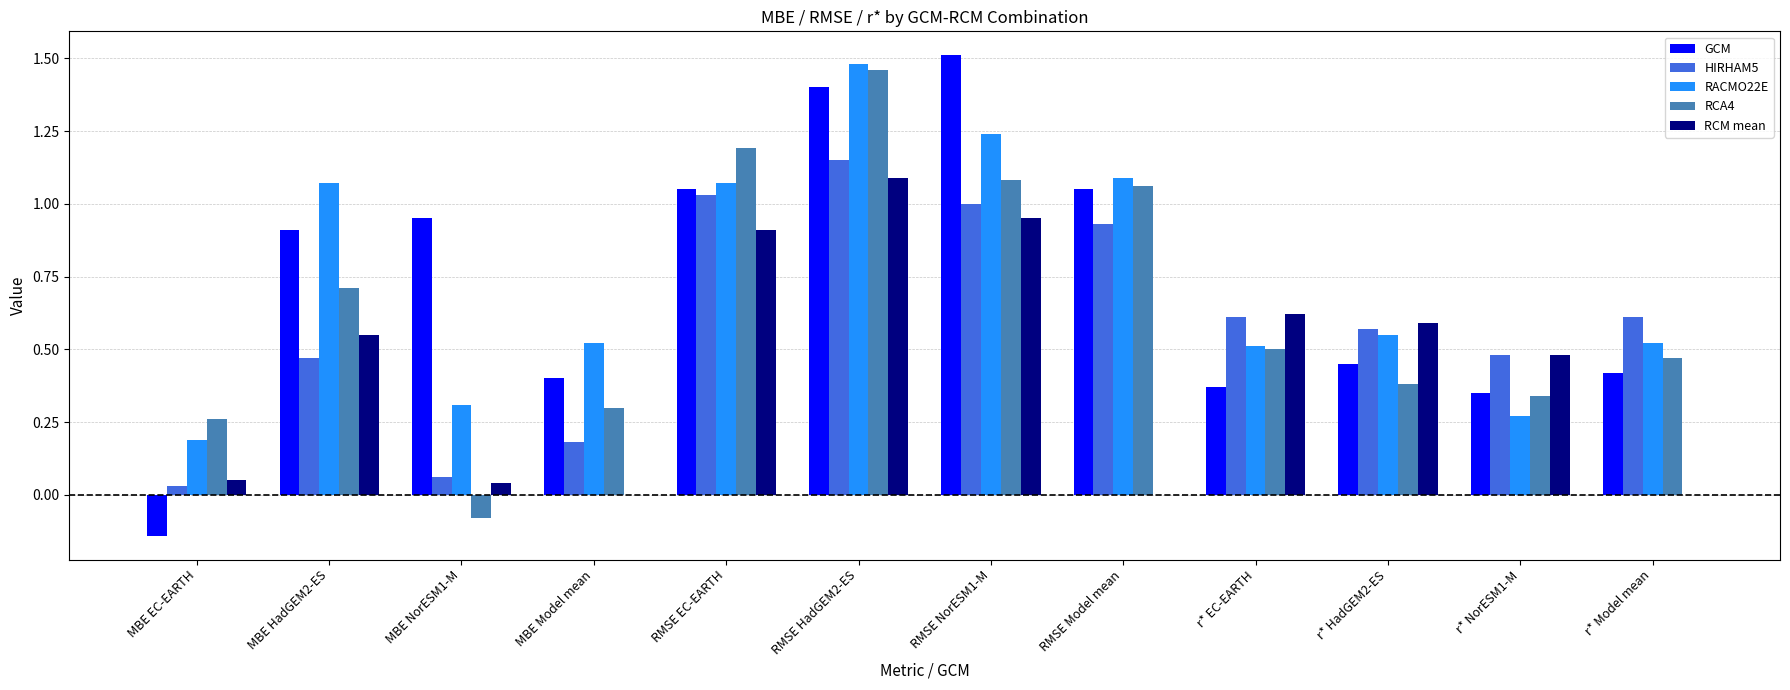

True or false: GCM has a value of 2.0 at RMSE HadGEM2-ES.

False